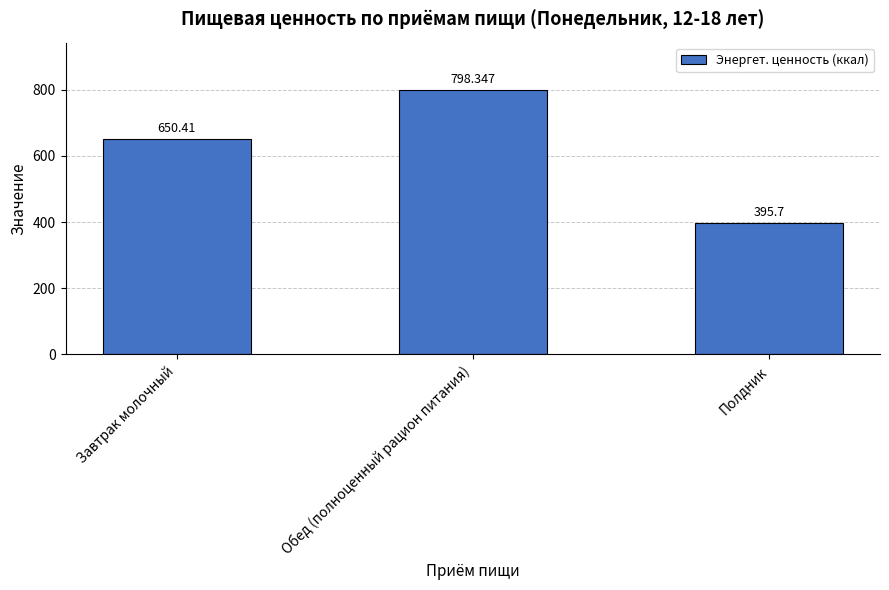

What is the change in value from Завтрак молочный to Полдник?

-254.7